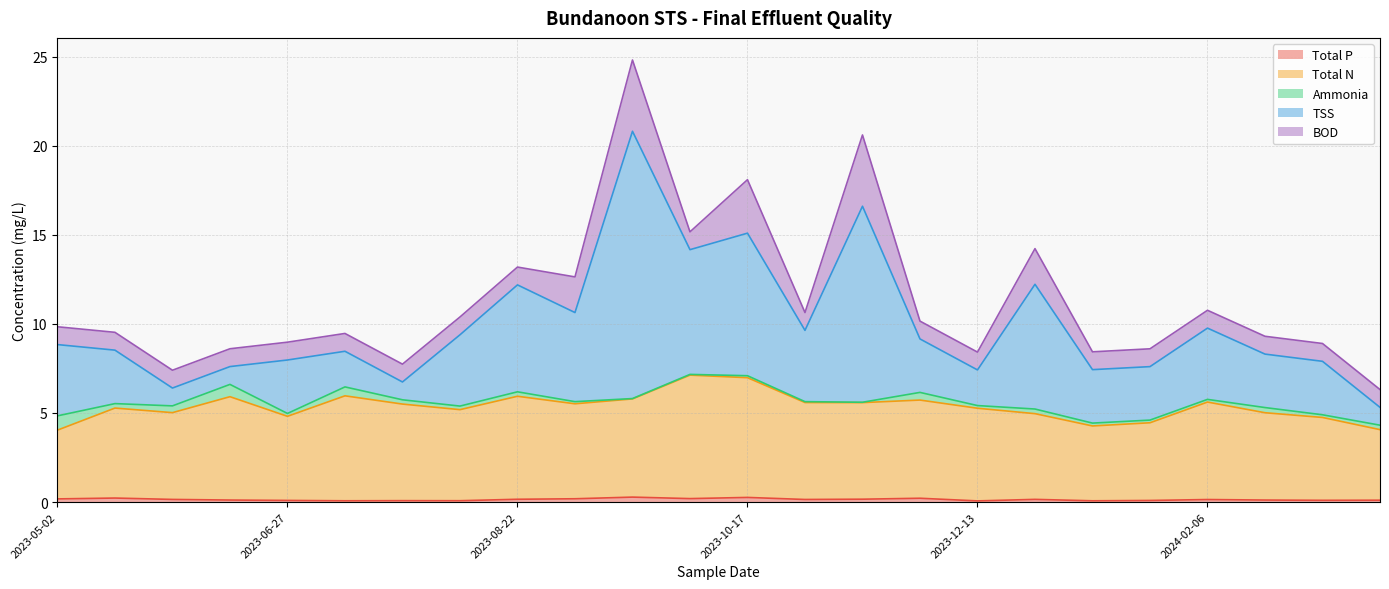

Read the Total N value at 2023-09-19.

5.8